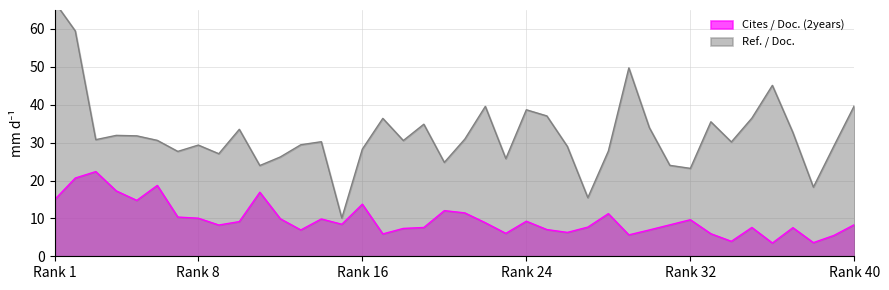

At which category does Cites / Doc. (2years) reach its first local peak?

3